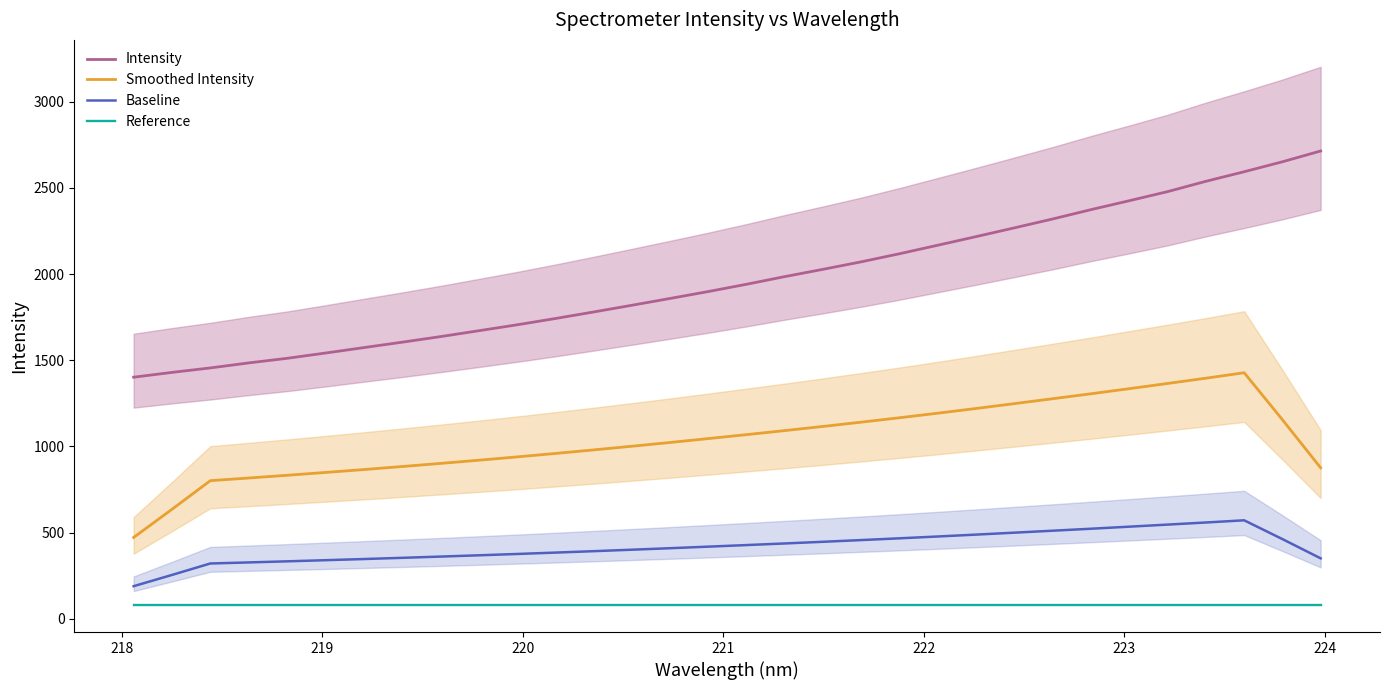

What is the minimum value for Smoothed Intensity?

471.5